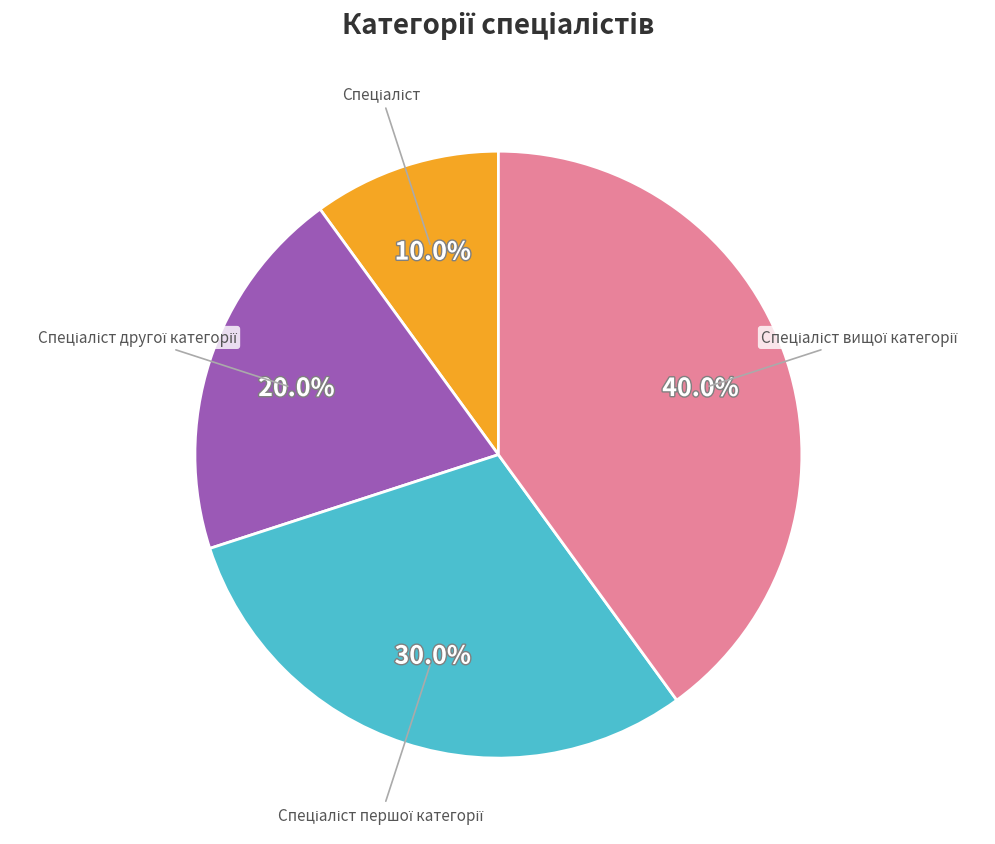

Does any single category account for the majority?

No